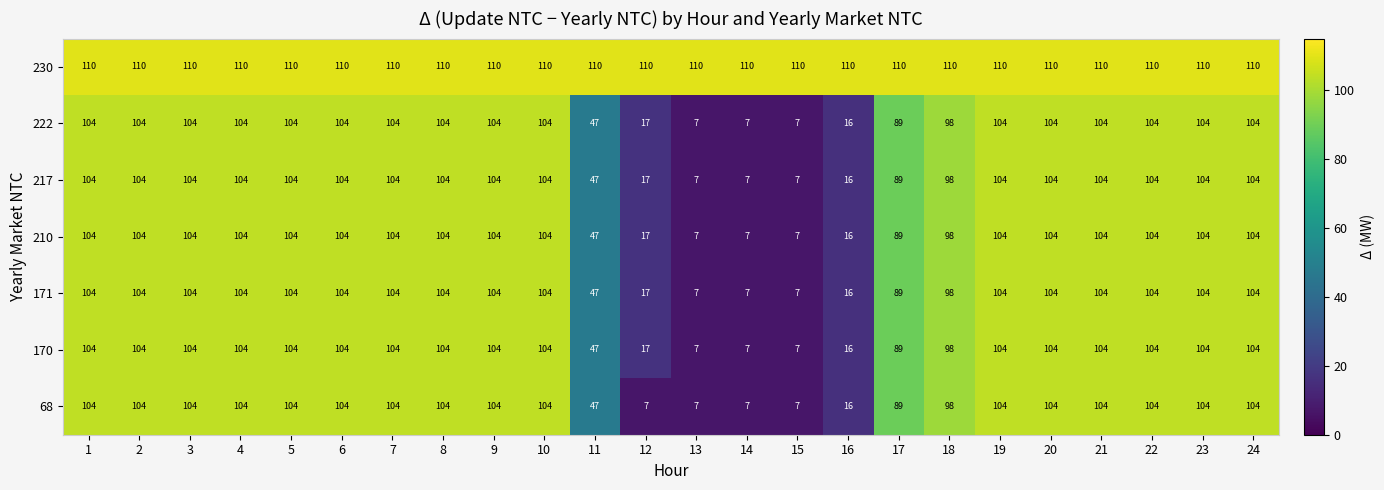

Is it true that 68 equals 104 at 2?

True